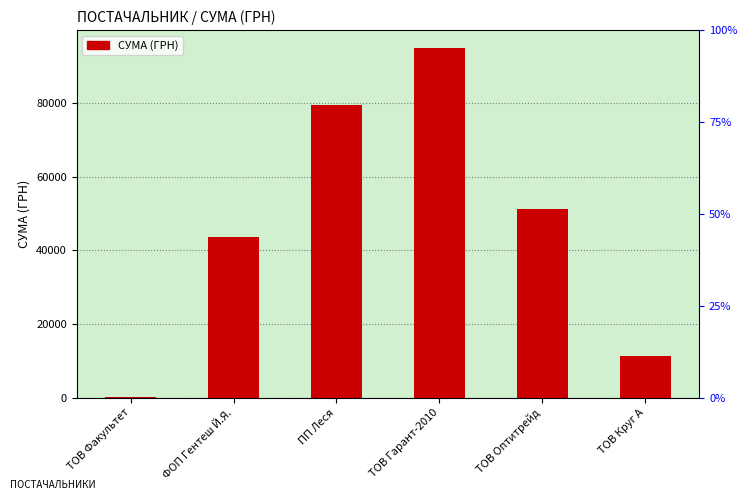

At which label is the value closest to 47607?

ТОВ Оптитрейд